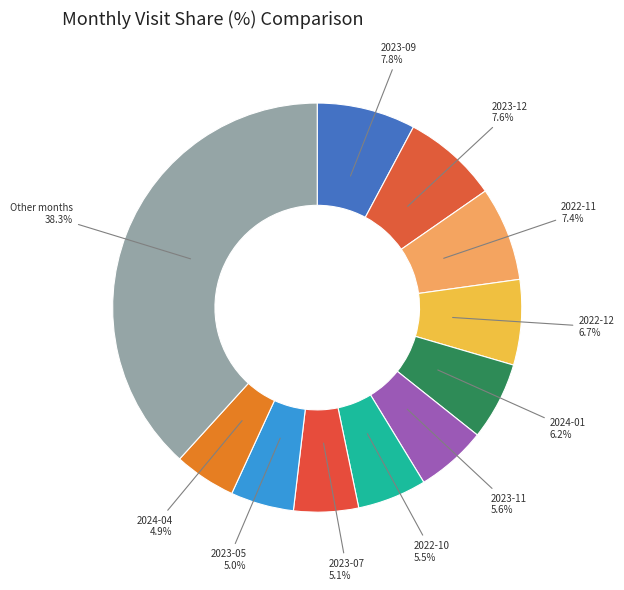

How many segments does this pie chart have?

11